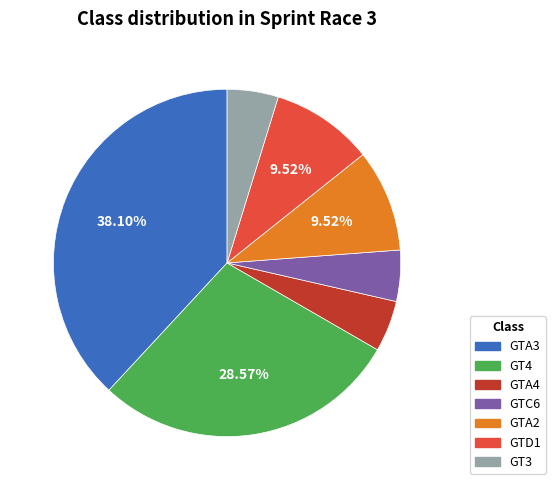

What is the ratio of the value at GT3 to the value at GTC6?

1.0